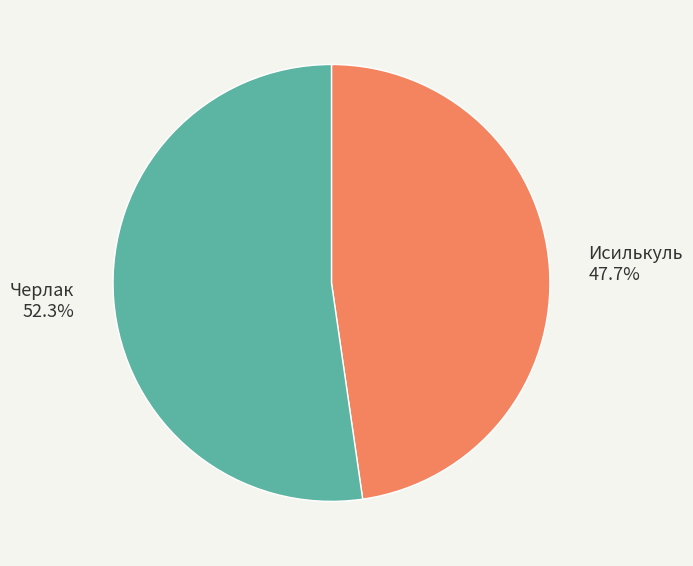

Is it true that Черлак is 52% of the pie?

True